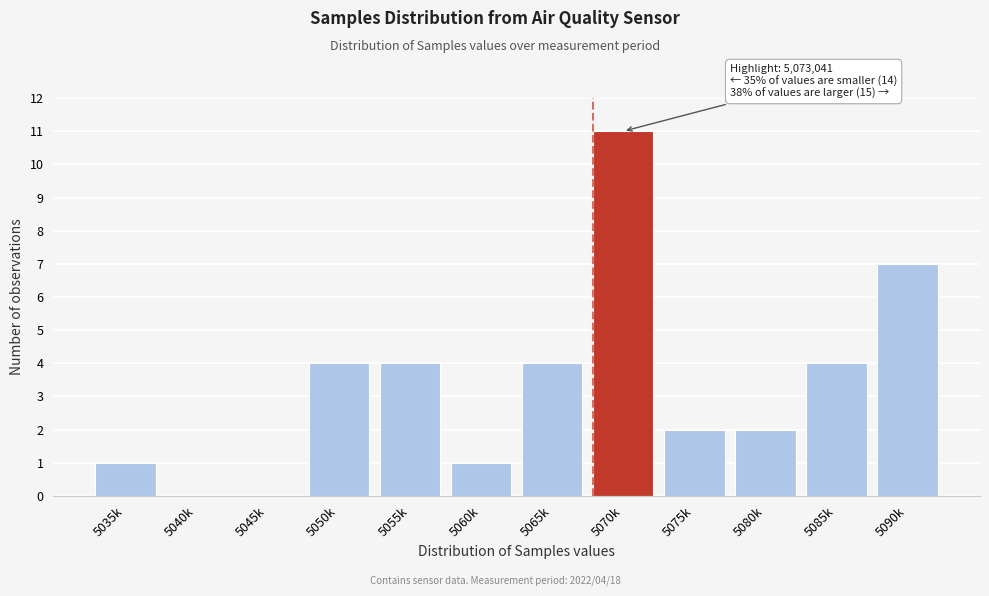

Reading right to left, what are all the values shown in this chart?

5090k=7	5085k=4	5080k=2	5075k=2	5070k=11	5065k=4	5060k=1	5055k=4	5050k=4	5045k=0	5040k=0	5035k=1